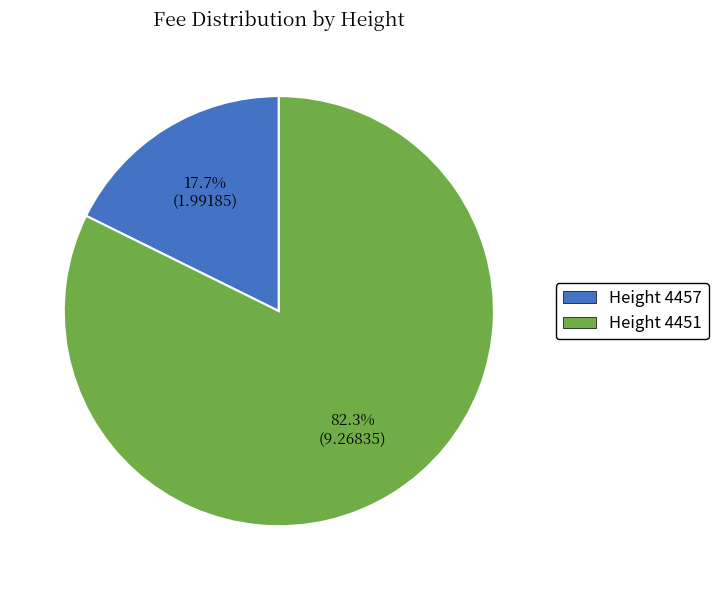

To the nearest percent, what is the average slice percentage?

50%